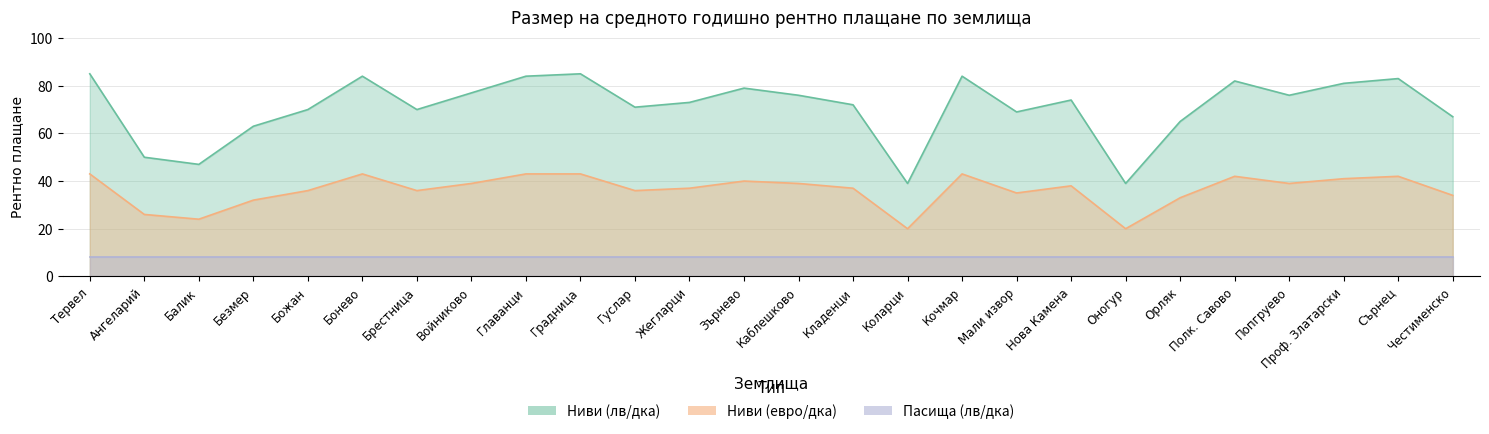

What is the difference between the highest and lowest values at Каблешково?

37